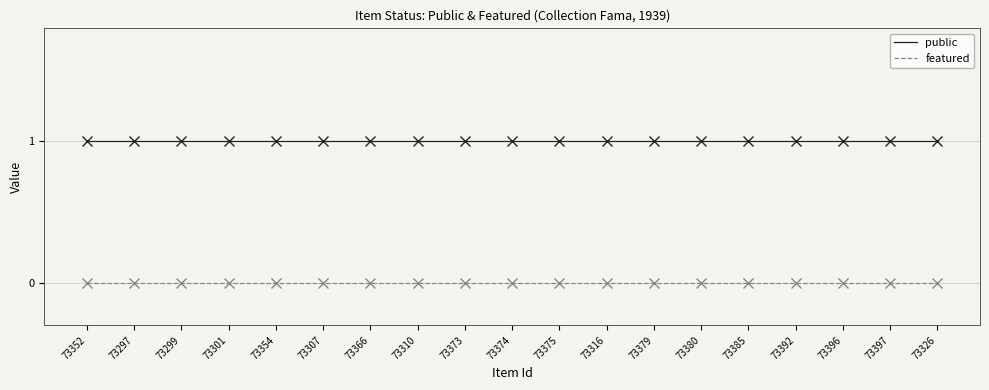

The public series shows 1 at 73385. True or false?

True